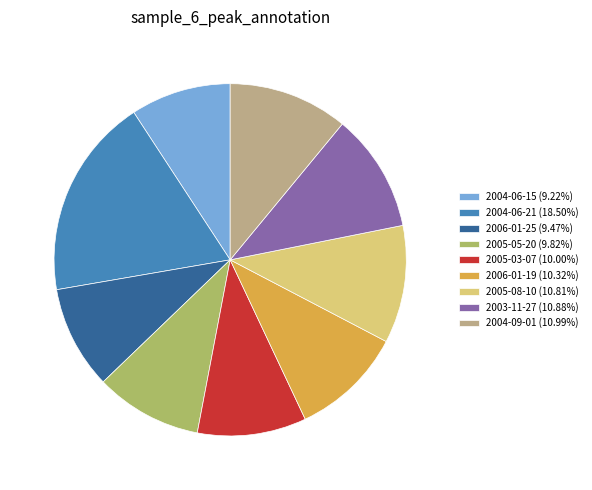

Is the sum of 2005-03-07 (10.00%) and 2006-01-25 (9.47%) greater than half?

No